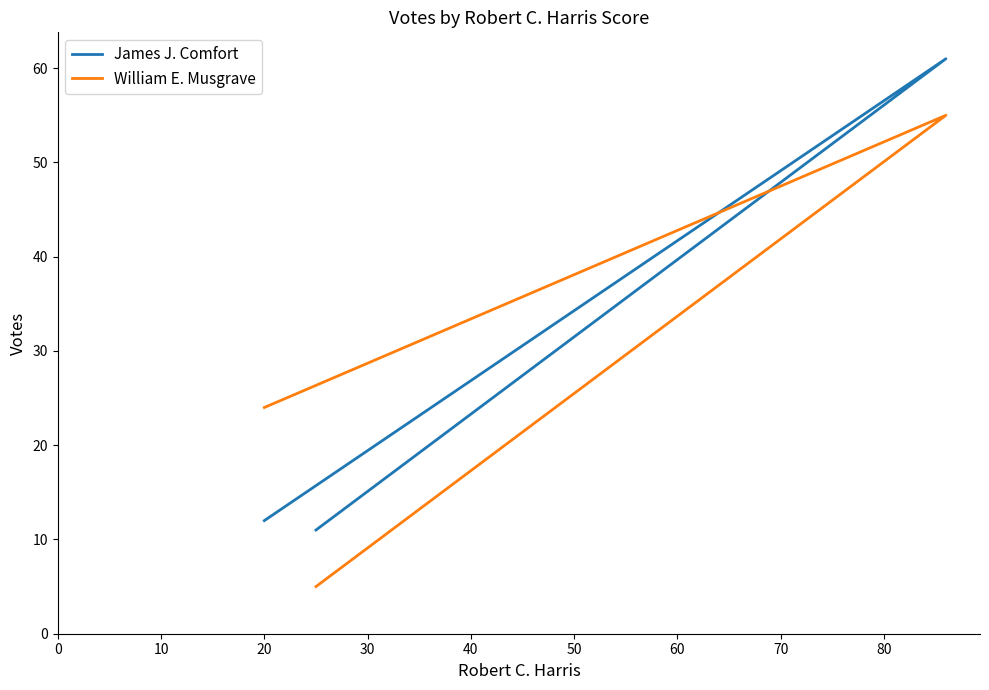

At which label is William E. Musgrave closest to 30?

20